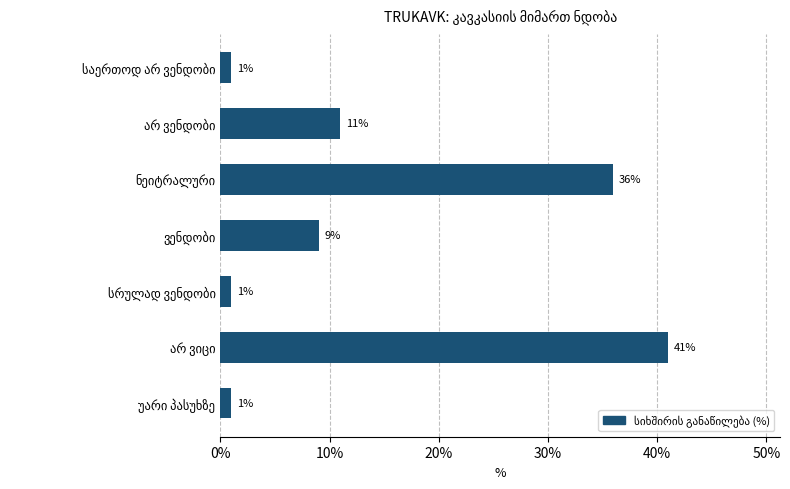

How many values are between 1 and 36?

6